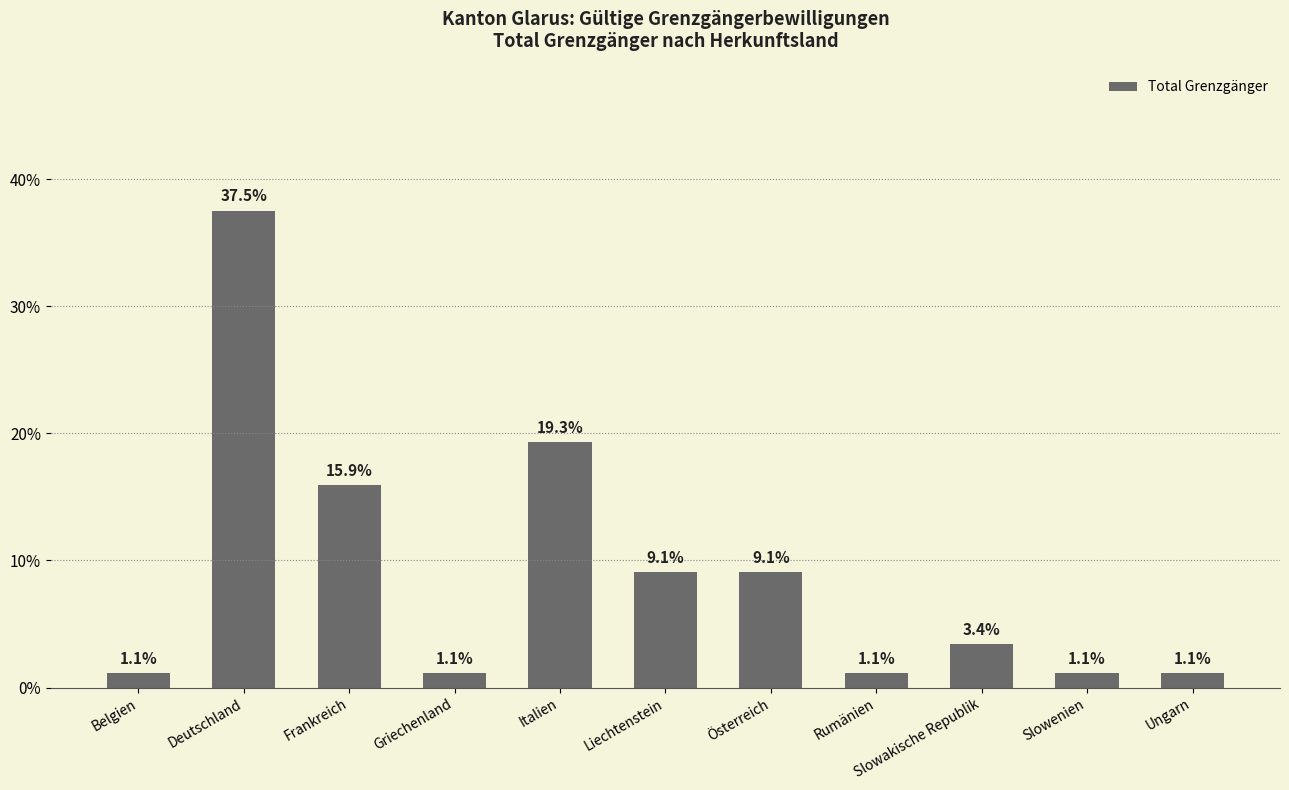

What is the label of the 7th bar from the right?

Italien